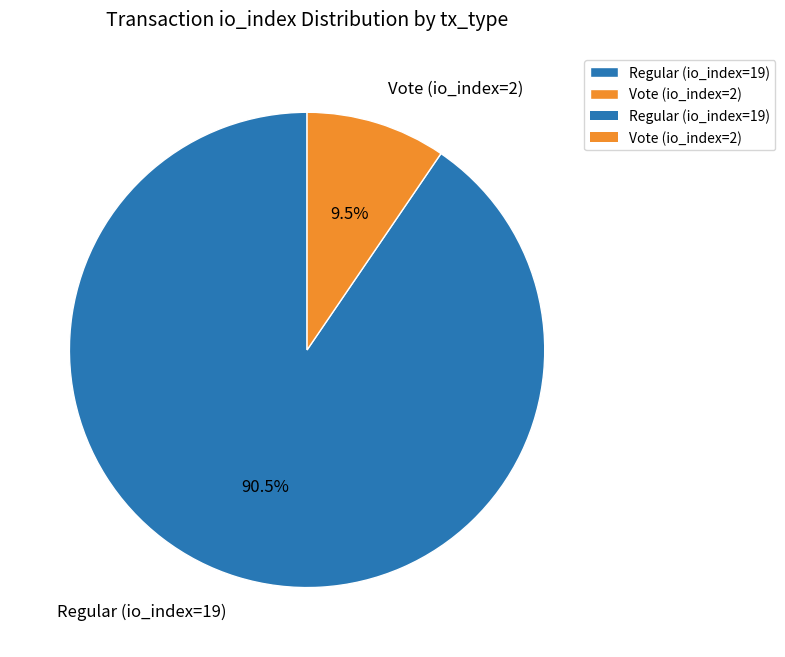

What percentage is NOT represented by Vote (io_index=2)?

90.5%